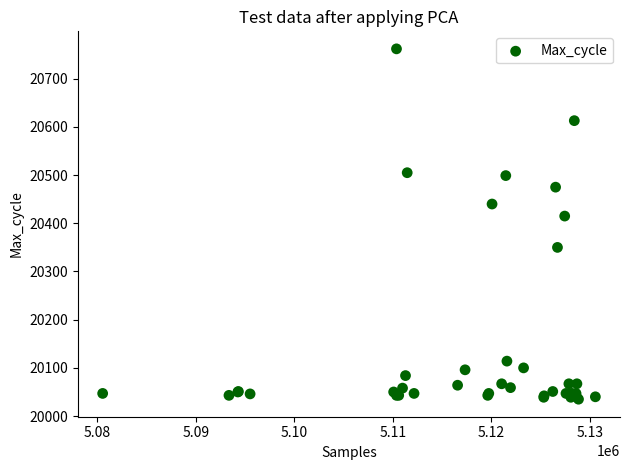

What Y value in the scatter plot is closest to 20398?

20415